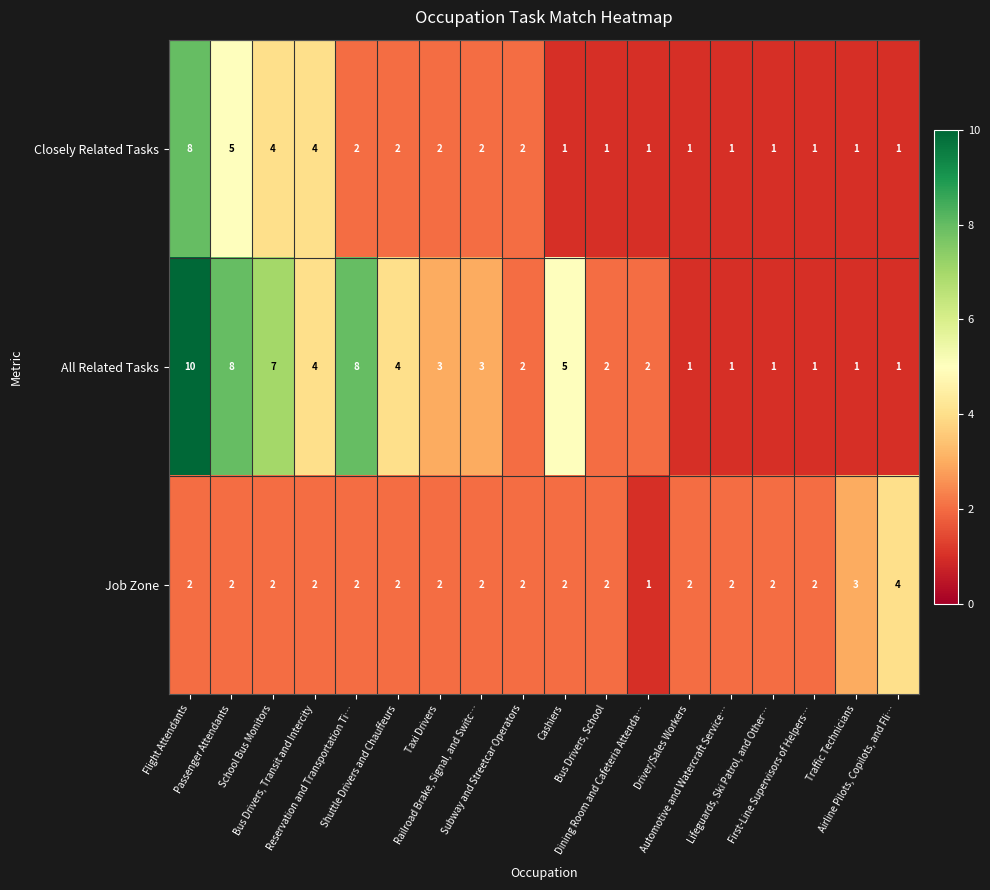

At which category is the sum across all series the highest?

Flight Attendants